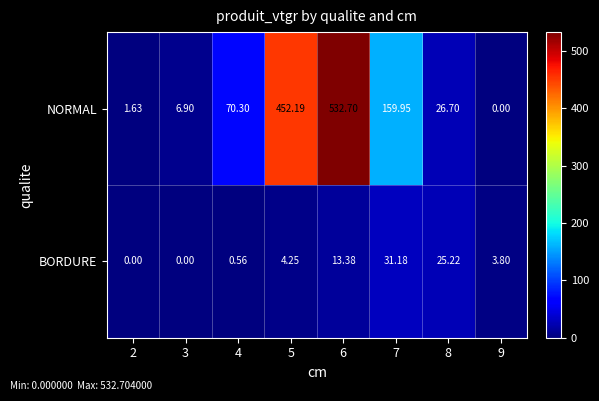

What is the difference between the highest and lowest values at 6?

519.3